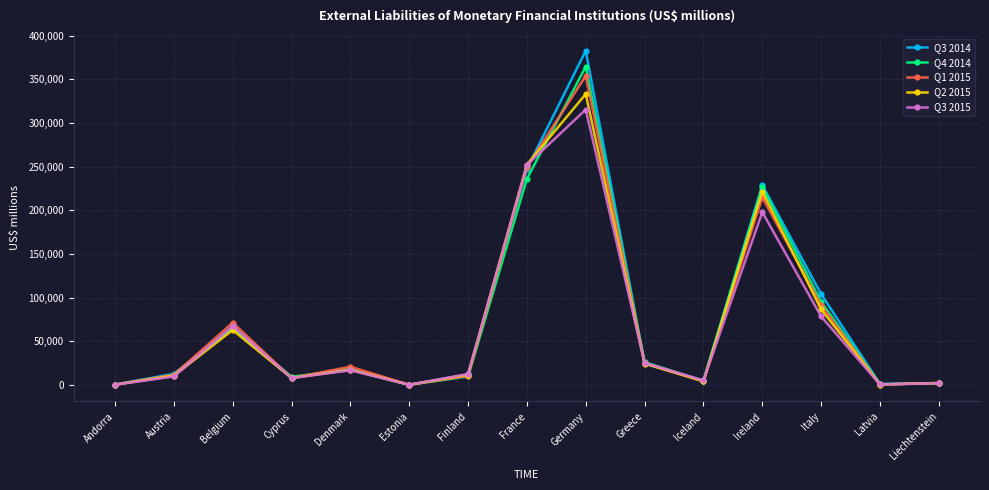

Which series changed the most between Belgium and Greece?

Q1 2015